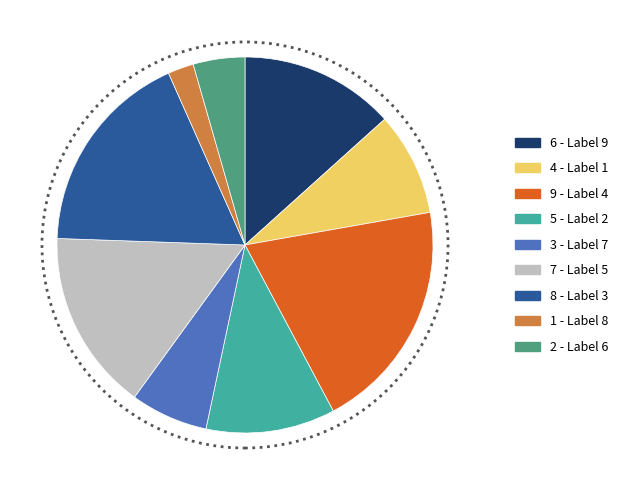

How many segments does this pie chart have?

9